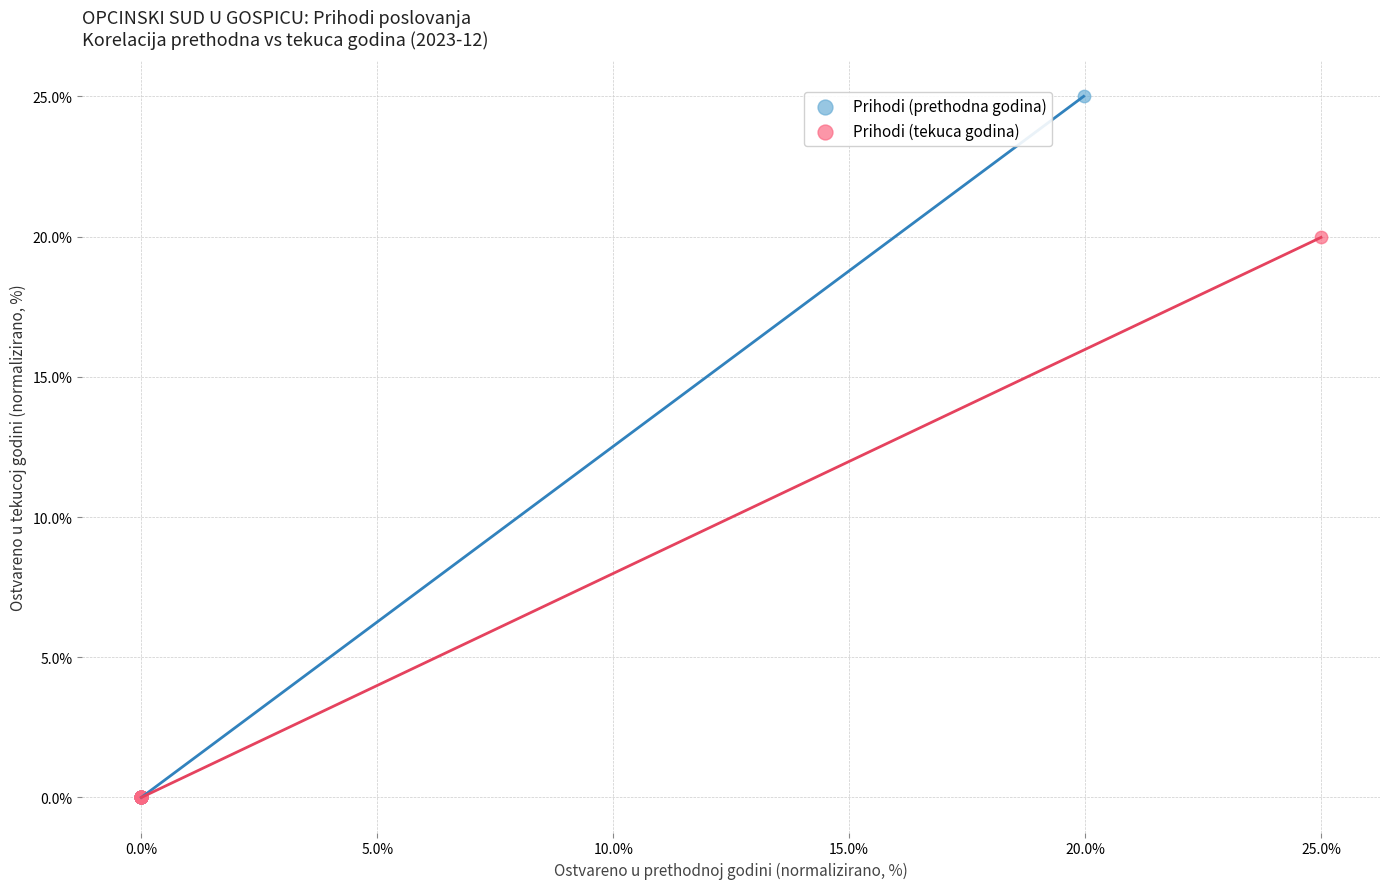

What are all the series names shown in the legend?

Prihodi (prethodna godina), Prihodi (tekuca godina)